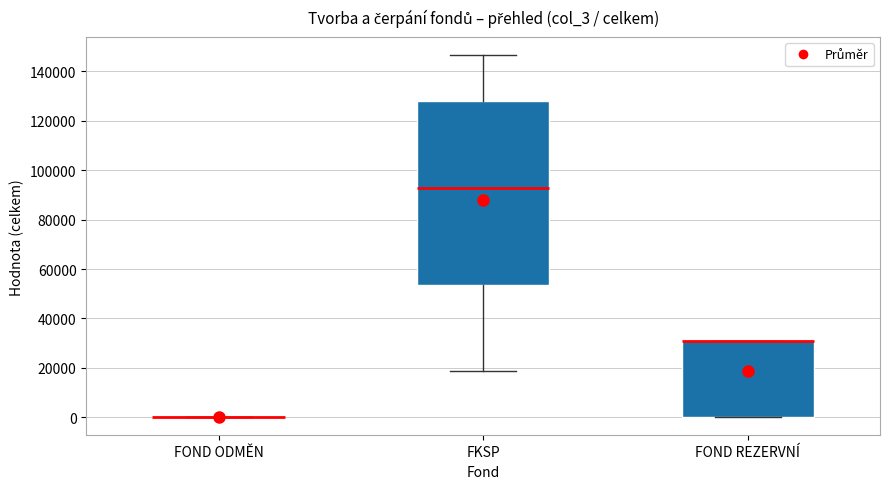

Reading left to right, read every box against the y-axis: the position of its median line, the range the box covers, and the ends of its whiskers. The values are not printed on the chart, so give them approximately, as read against the axis.

FOND ODMĚN: box collapsed to a line at 0, whiskers 0 to 0
FKSP: median 92000, box 54000 to 128000, whiskers 18000 to 146000
FOND REZERVNÍ: median 30000 (drawn on the box's upper edge), box 0 to 30000, whiskers 0 to 30000